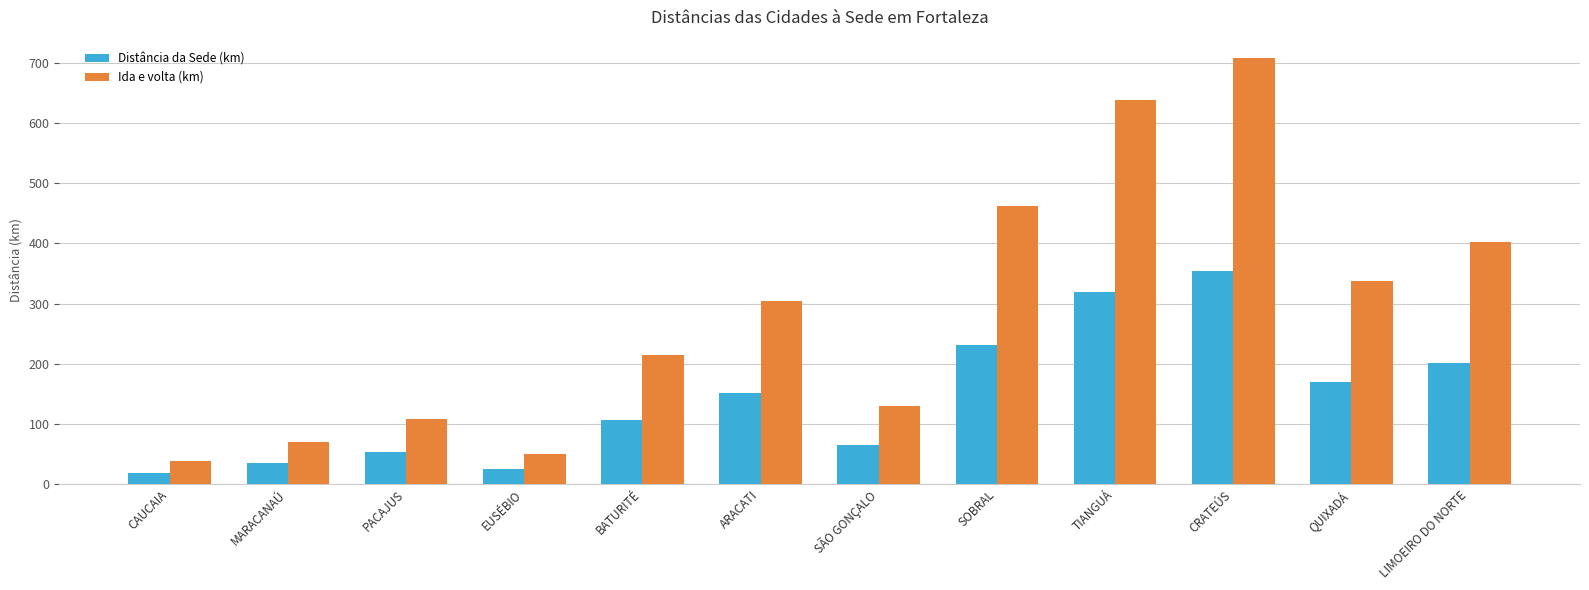

Which series changed the most between PACAJUS and EUSÉBIO?

Ida e volta (km)